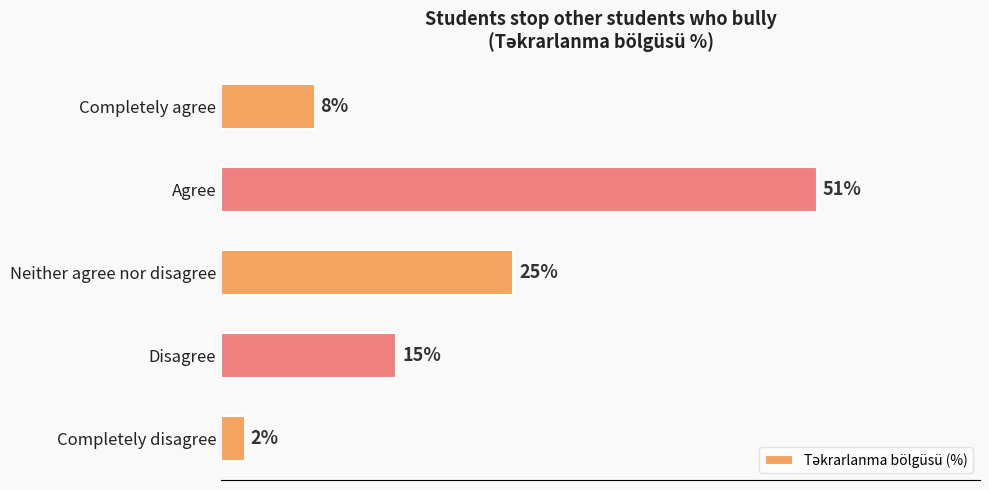

At which label is the value closest to 26?

Neither agree nor disagree